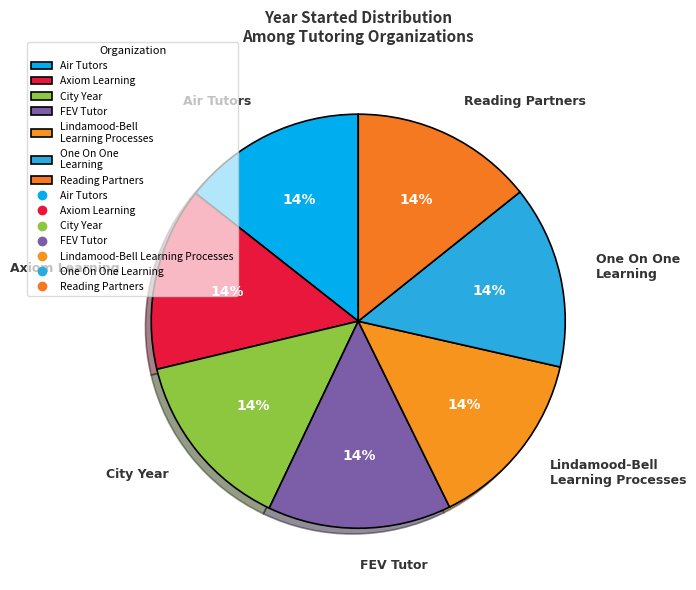

To the nearest percent, what is the combined percentage of Reading Partners and FEV Tutor?

29%